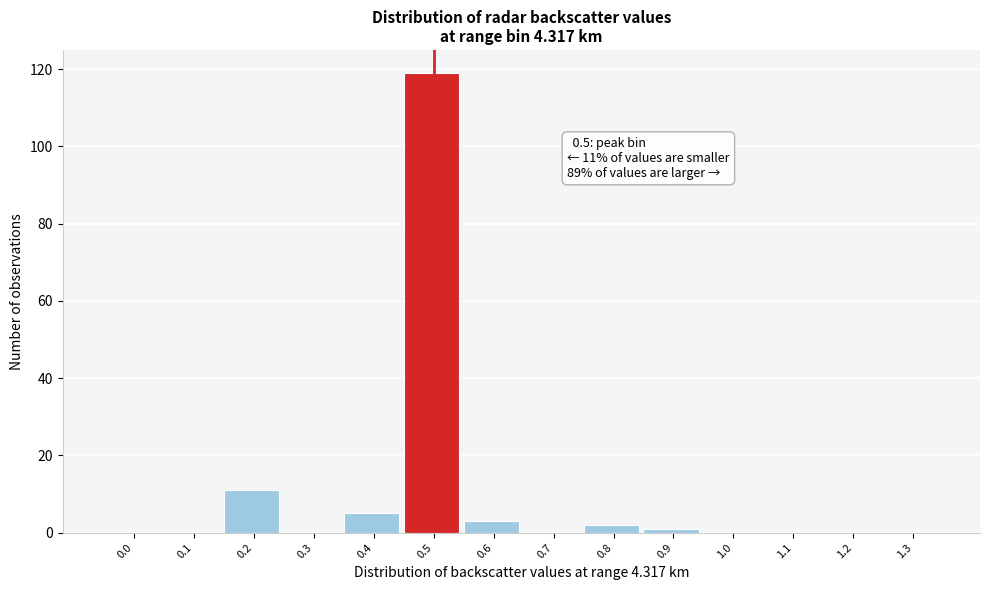

Reading right to left, transcribe all the data shown in this chart.

1.3=0	1.2=0	1.1=0	1.0=0	0.9=1	0.8=2	0.7=0	0.6=3	0.5=119	0.4=5	0.3=0	0.2=11	0.1=0	0.0=0